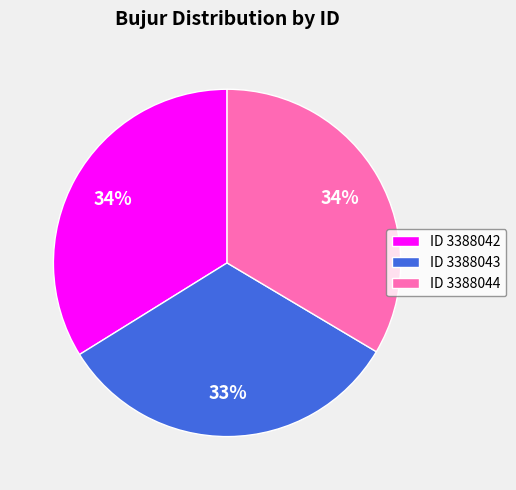

To the nearest percent, what is the difference between the largest and smallest slice percentages?

1%